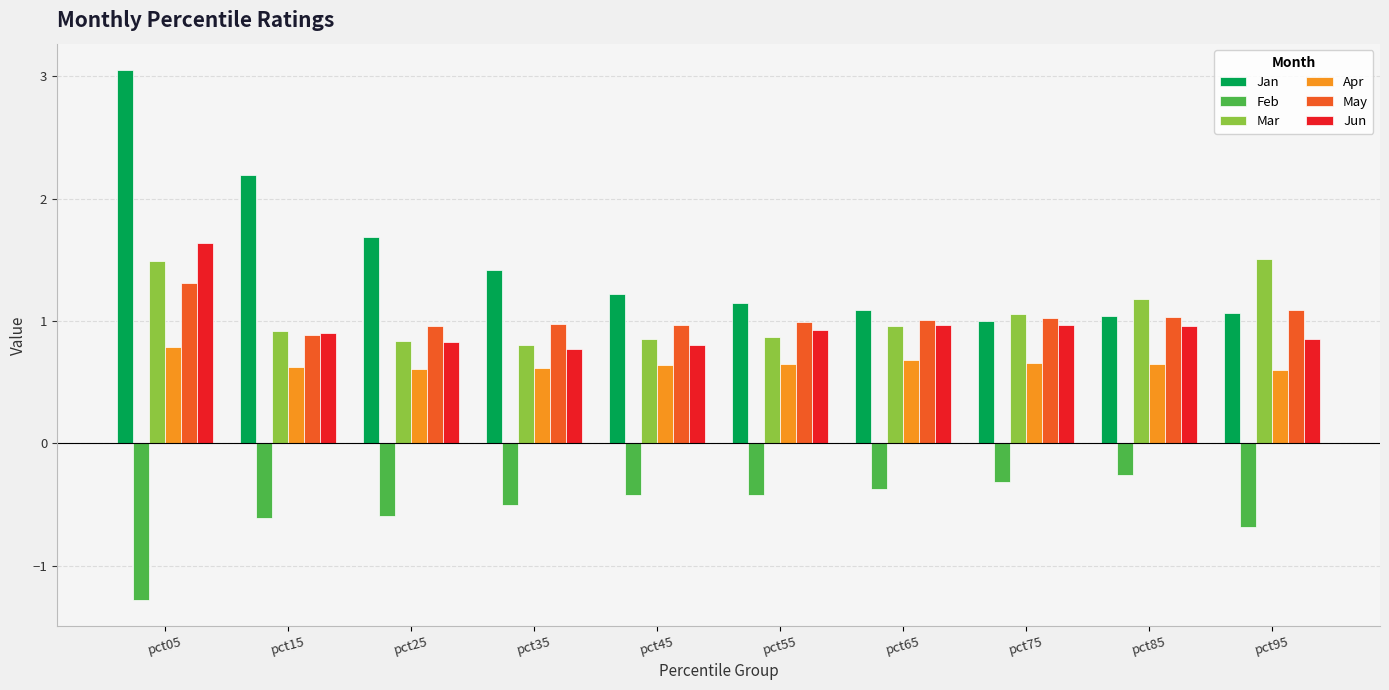

Are the bars horizontal?

No